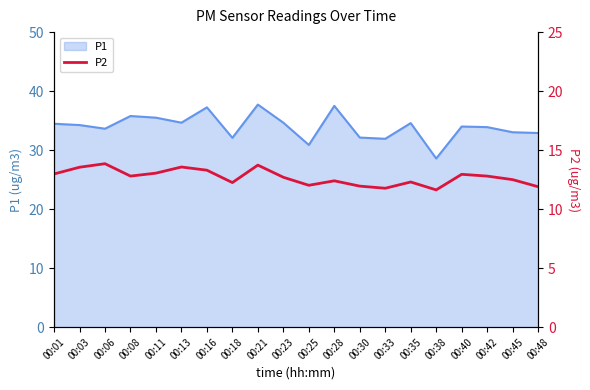

Approximately how many times larger is the value at 00:25 compared to 00:06?

0.9